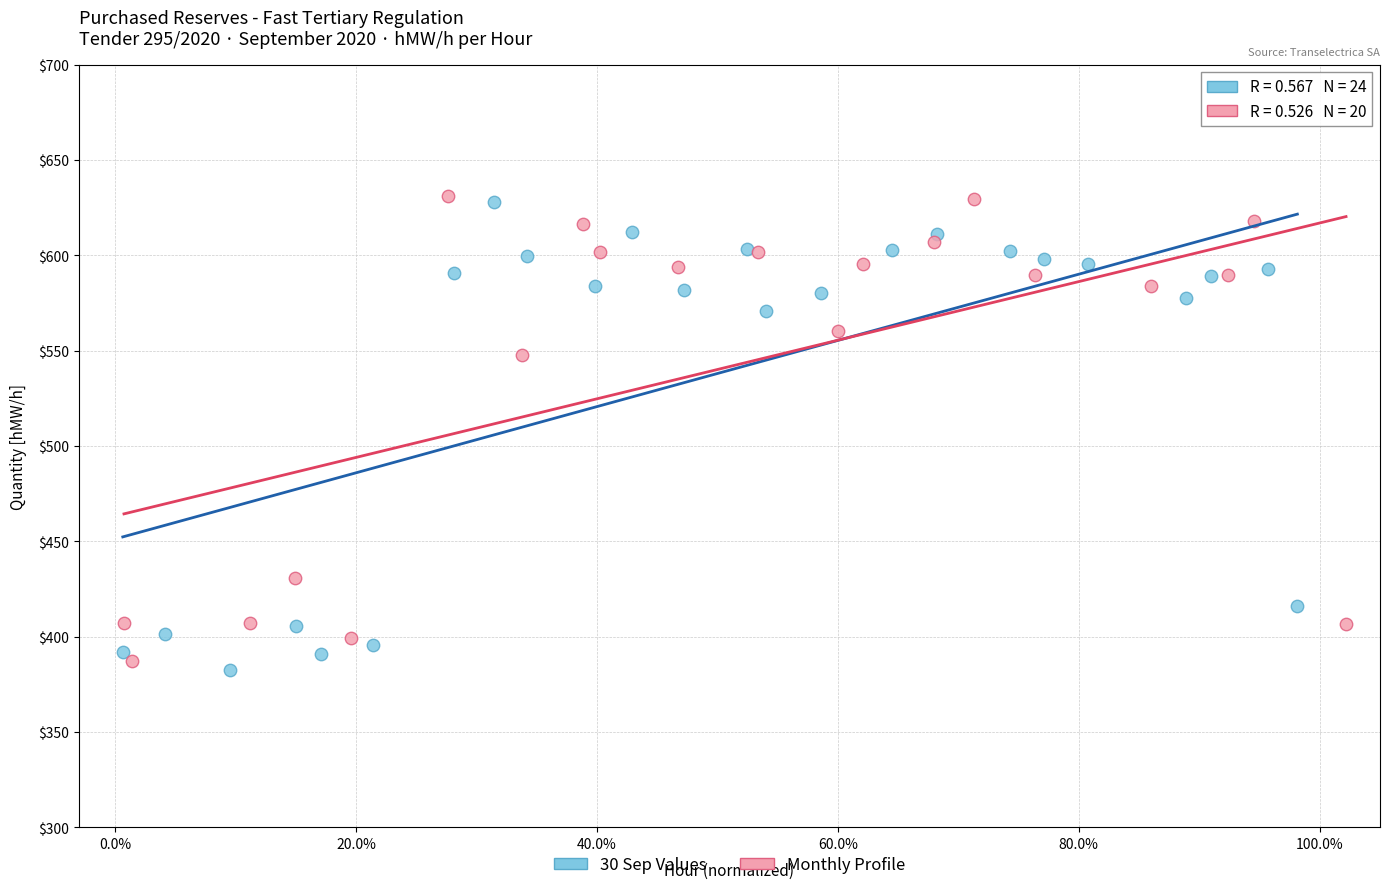

What are all the series names shown in the legend?

30 Sep Values, Monthly Profile